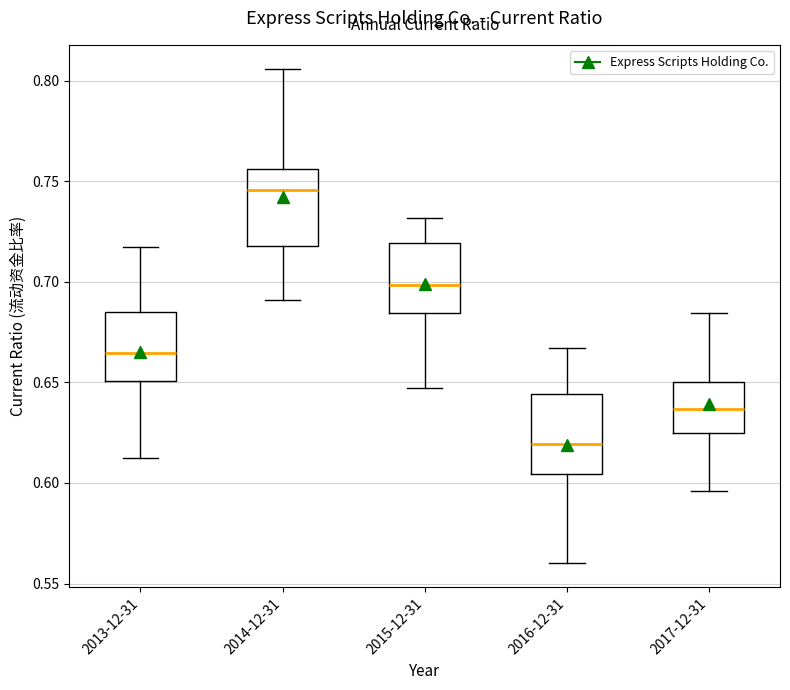

Reading left to right, transcribe this box plot: for each box, give where its median line is, the range the box spans, and where its two whiskers end, as read against the y-axis. The values are not printed on the chart, so give them approximately, as read against the axis.

2013-12-31: median 0.665, box 0.650 to 0.685, whiskers 0.615 to 0.715
2014-12-31: median 0.745, box 0.720 to 0.755, whiskers 0.690 to 0.805
2015-12-31: median 0.700, box 0.685 to 0.720, whiskers 0.645 to 0.730
2016-12-31: median 0.620, box 0.605 to 0.645, whiskers 0.560 to 0.665
2017-12-31: median 0.635, box 0.625 to 0.650, whiskers 0.595 to 0.685